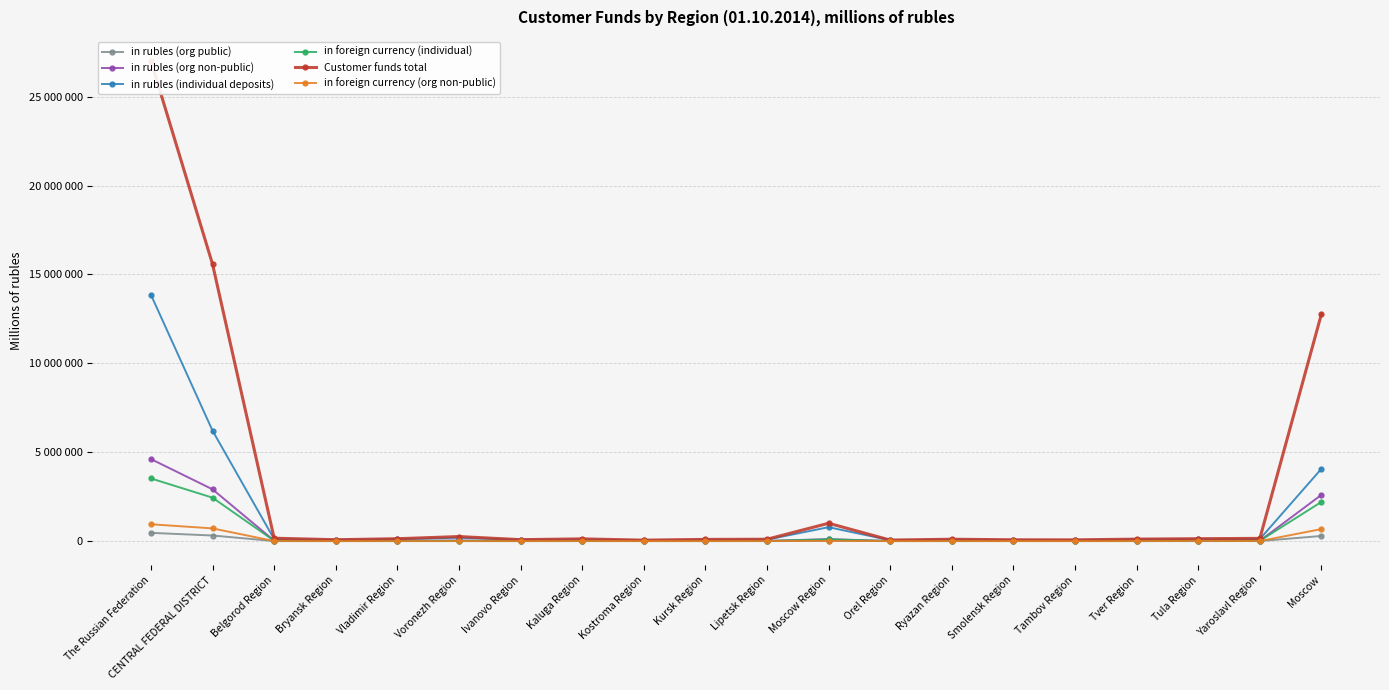

Reading left to right, extract all data points from this chart.

in rubles (org public): The Russian Federation=463376	CENTRAL FEDERAL DISTRICT=313809	Belgorod Region=1234	Bryansk Region=528	Vladimir Region=1412	Voronezh Region=1883	Ivanovo Region=84	Kaluga Region=1356	Kostroma Region=191	Kursk Region=674	Lipetsk Region=313	Moscow Region=10921	Orel Region=744	Ryazan Region=876	Smolensk Region=843	Tambov Region=1095	Tver Region=292	Tula Region=223	Yaroslavl Region=2862	Moscow=288278
in rubles (org non-public): The Russian Federation=4612979	CENTRAL FEDERAL DISTRICT=2912114	Belgorod Region=22744	Bryansk Region=7745	Vladimir Region=12558	Voronezh Region=33614	Ivanovo Region=7160	Kaluga Region=15640	Kostroma Region=4094	Kursk Region=7862	Lipetsk Region=10285	Moscow Region=108700	Orel Region=4675	Ryazan Region=12566	Smolensk Region=8991	Tambov Region=7059	Tver Region=14686	Tula Region=14338	Yaroslavl Region=17060	Moscow=2602337
in rubles (individual deposits): The Russian Federation=13855844	CENTRAL FEDERAL DISTRICT=6209080	Belgorod Region=111495	Bryansk Region=63044	Vladimir Region=105436	Voronezh Region=191362	Ivanovo Region=68694	Kaluga Region=82498	Kostroma Region=42338	Kursk Region=62986	Lipetsk Region=80313	Moscow Region=781703	Orel Region=47272	Ryazan Region=83164	Smolensk Region=57148	Tambov Region=53977	Tver Region=88255	Tula Region=104400	Yaroslavl Region=115438	Moscow=4069557
in foreign currency (individual): The Russian Federation=3524480	CENTRAL FEDERAL DISTRICT=2442045	Belgorod Region=19401	Bryansk Region=5387	Vladimir Region=11513	Voronezh Region=18148	Ivanovo Region=7343	Kaluga Region=7824	Kostroma Region=2935	Kursk Region=5369	Lipetsk Region=6623	Moscow Region=98048	Orel Region=3109	Ryazan Region=6544	Smolensk Region=6214	Tambov Region=3477	Tver Region=8662	Tula Region=9040	Yaroslavl Region=16654	Moscow=2205754
Customer funds total: The Russian Federation=27005319	CENTRAL FEDERAL DISTRICT=15574900	Belgorod Region=161933	Bryansk Region=77406	Vladimir Region=133403	Voronezh Region=254816	Ivanovo Region=80789	Kaluga Region=125562	Kostroma Region=52484	Kursk Region=95276	Lipetsk Region=105098	Moscow Region=1002597	Orel Region=56920	Ryazan Region=104725	Smolensk Region=72991	Tambov Region=68470	Tver Region=111408	Tula Region=133882	Yaroslavl Region=152553	Moscow=12784587
in foreign currency (org non-public): The Russian Federation=946096	CENTRAL FEDERAL DISTRICT=714424	Belgorod Region=1637	Bryansk Region=645	Vladimir Region=686	Voronezh Region=1983	Ivanovo Region=248	Kaluga Region=1635	Kostroma Region=418	Kursk Region=1069	Lipetsk Region=3099	Moscow Region=13712	Orel Region=210	Ryazan Region=492	Smolensk Region=720	Tambov Region=117	Tver Region=841	Tula Region=9280	Yaroslavl Region=1773	Moscow=675859